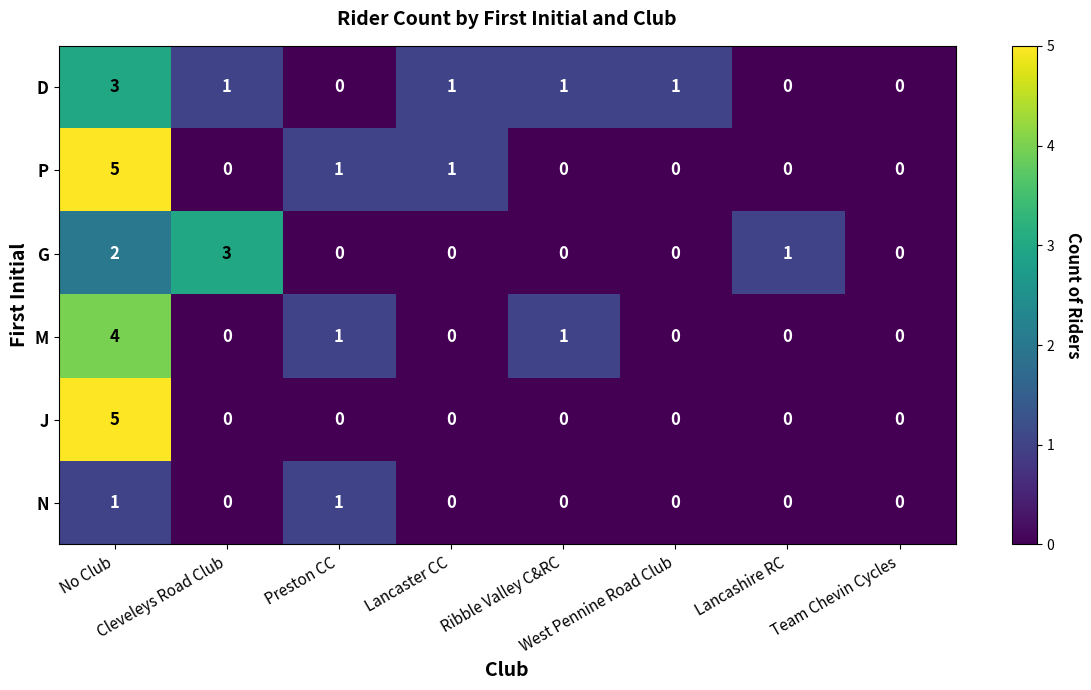

What is the highest value of the J series?

5